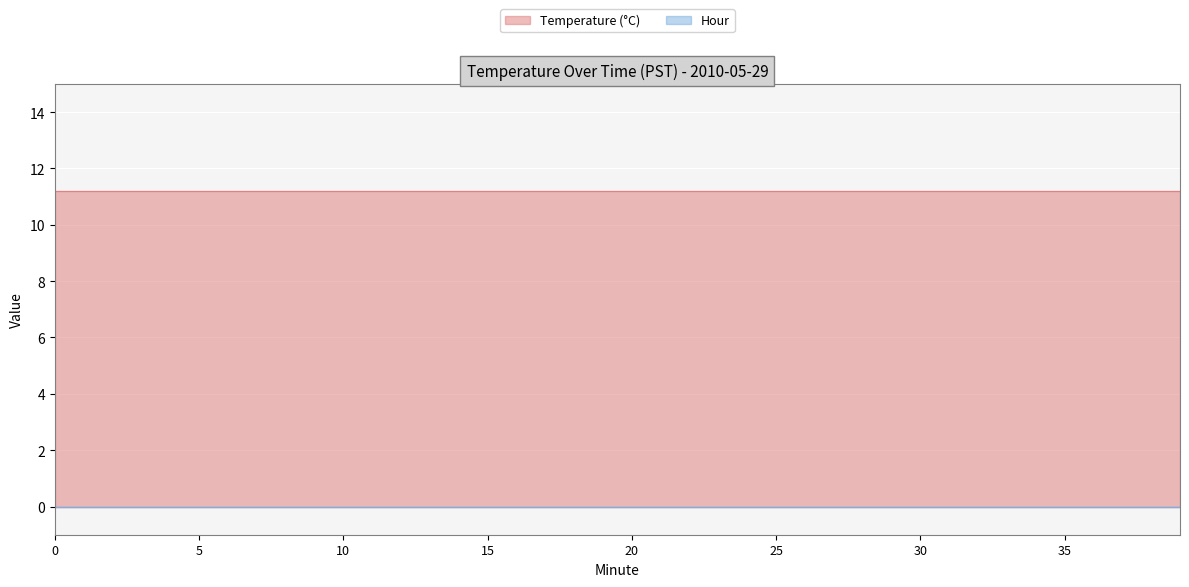

How many distinct data groups are displayed?

2